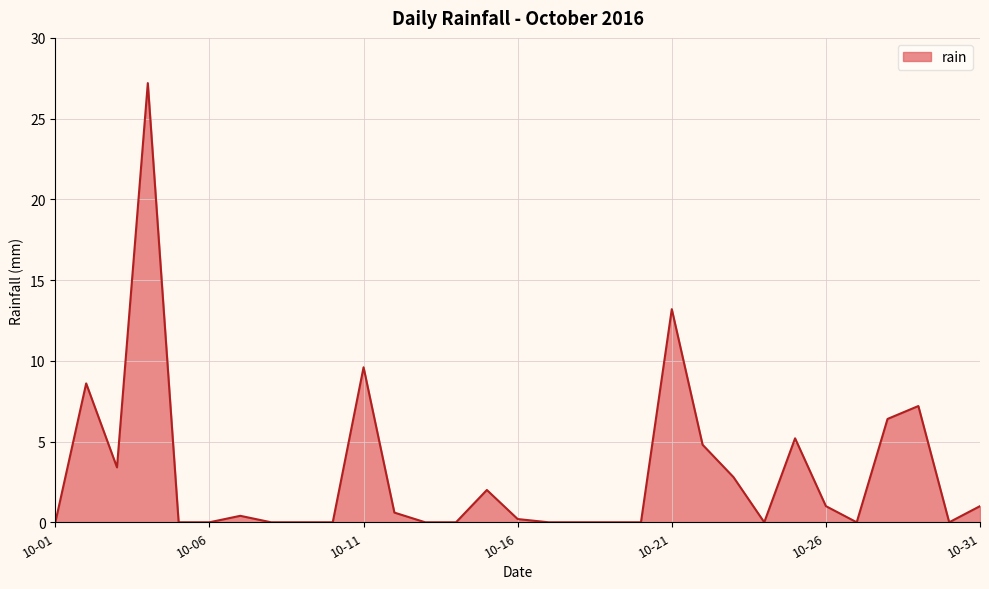

What is the maximum value shown in the chart?

27.2